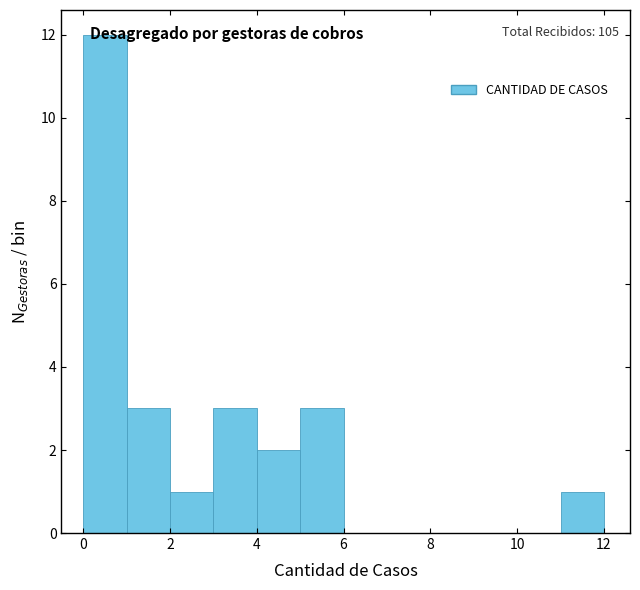

Over which range of the x-axis is the bar tallest?

0 to 1